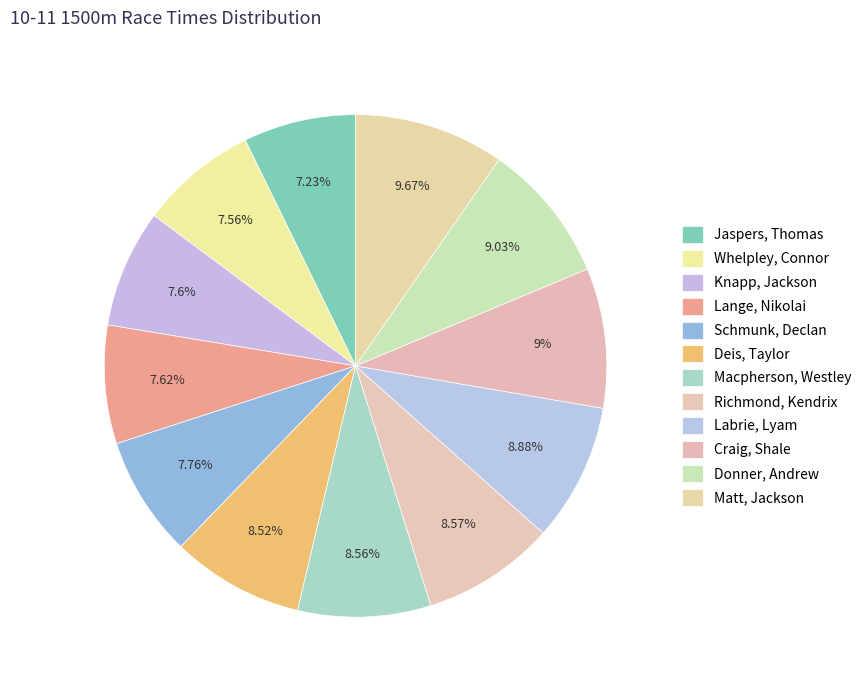

To the nearest percent, what is the average slice percentage?

8%